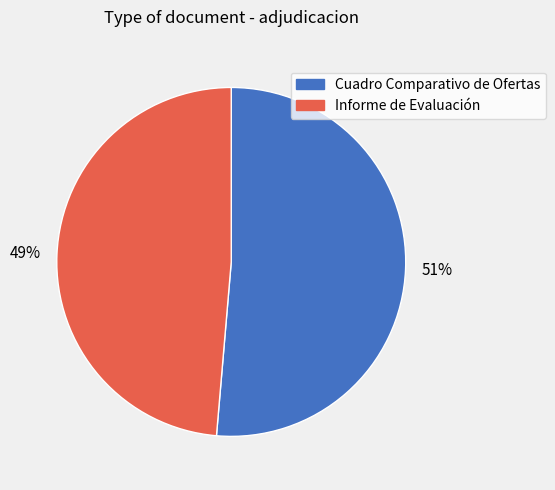

To the nearest percent, what portion does Informe de Evaluación represent?

49%